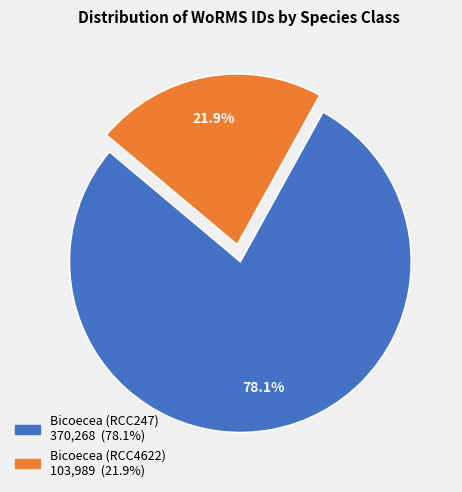

Is Bicoecea (RCC247) the majority of the pie?

Yes